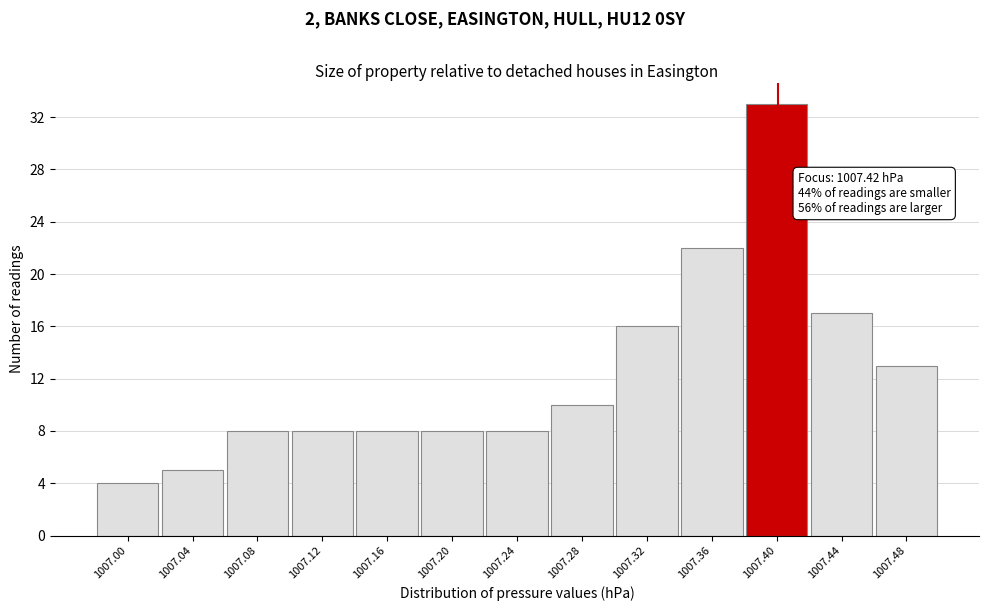

Reading left to right, list all the values displayed in this chart.

4	5	8	8	8	8	8	10	16	22	33	17	13